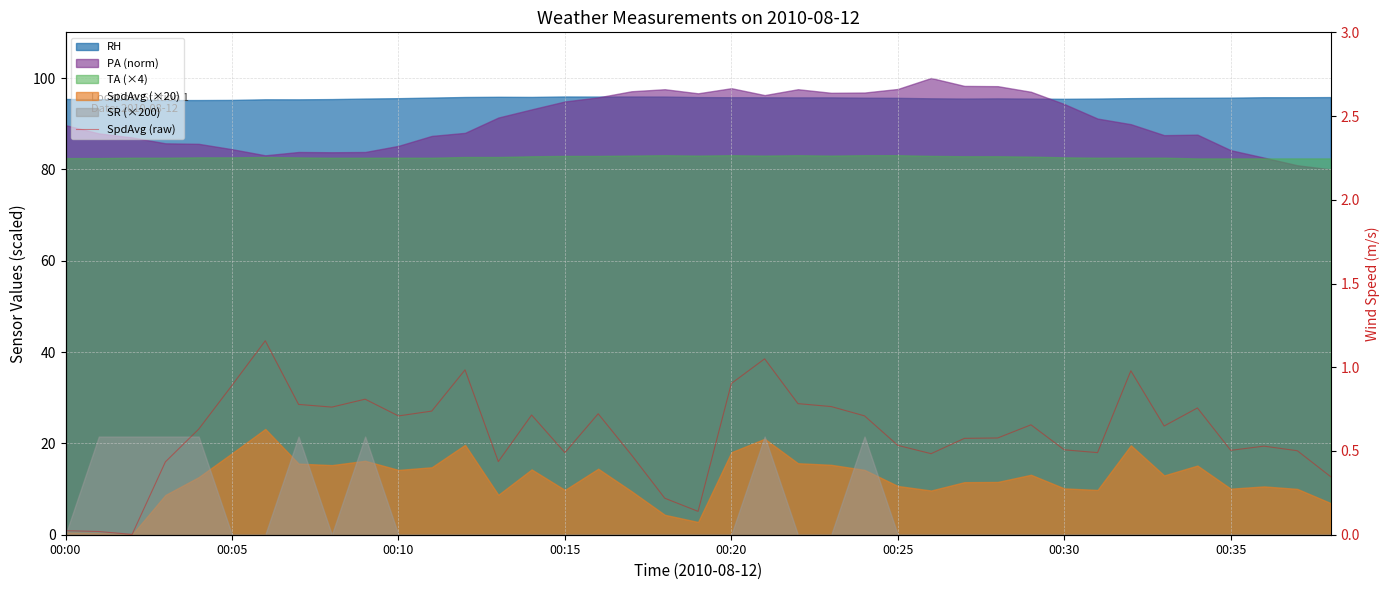

What is the label of the 35th point from the left?

34